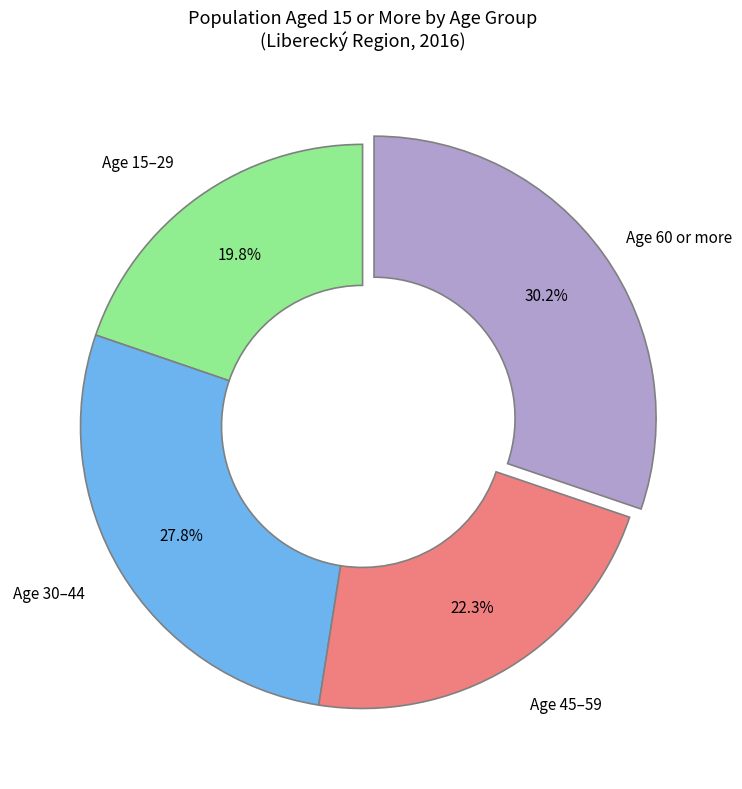

Is there any slice that represents more than half of the pie?

No